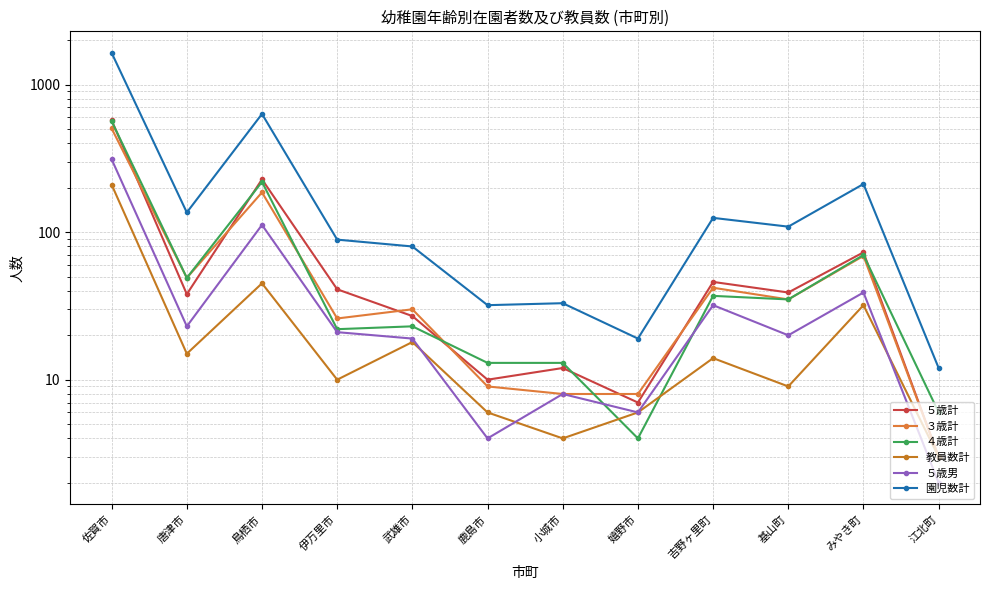

True or false: 園児数計 has more than 1 points higher than both neighbors.

True